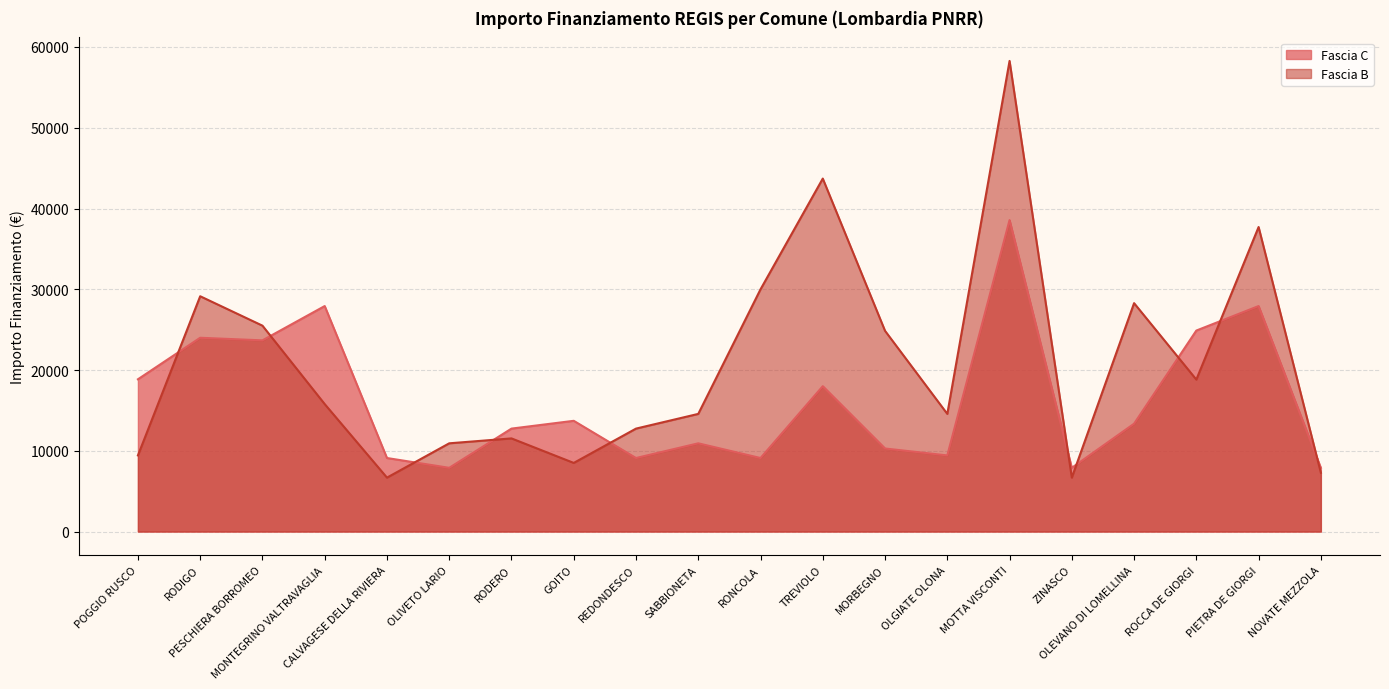

At which category does Fascia C reach its first local peak?

RODIGO